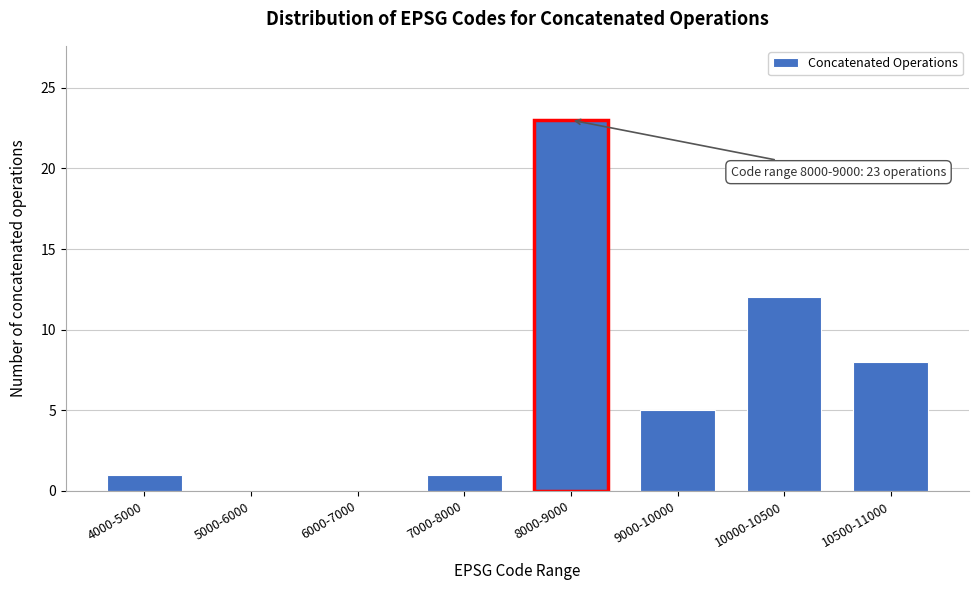

Reading left to right, what are all the values shown in this chart?

4000-5000=1	5000-6000=0	6000-7000=0	7000-8000=1	8000-9000=23	9000-10000=5	10000-10500=12	10500-11000=8